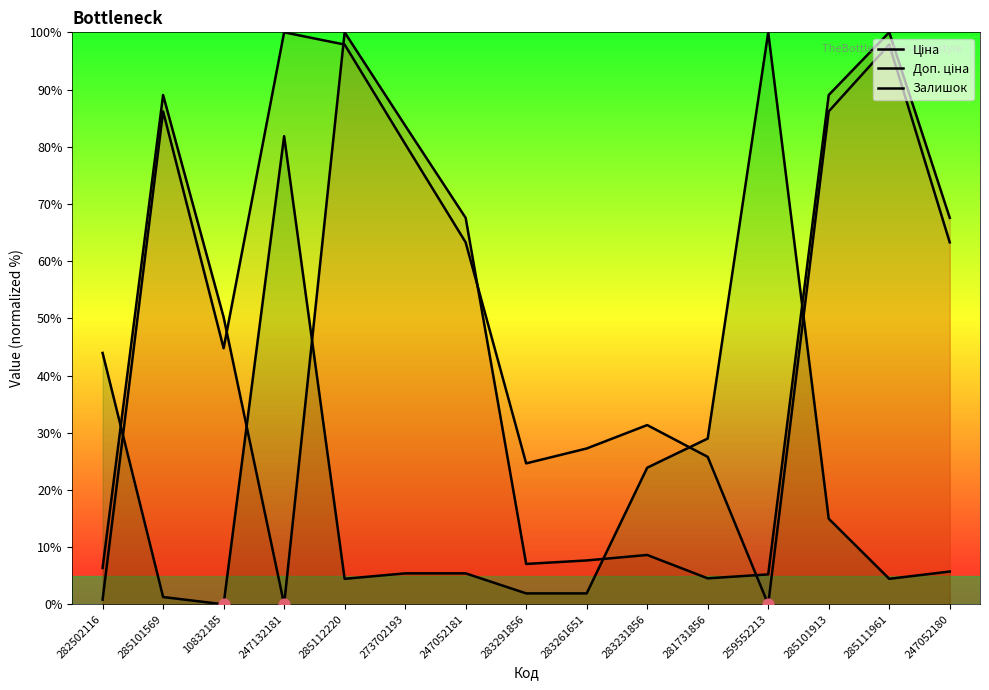

Which series has the largest total across all categories?

Доп. ціна